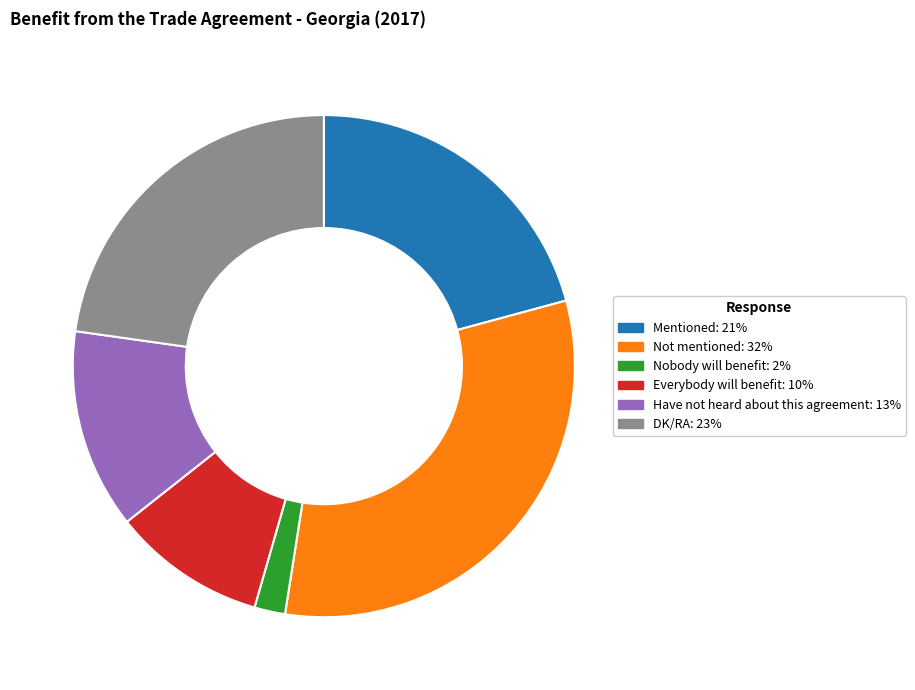

Count the number of slices in the pie.

6